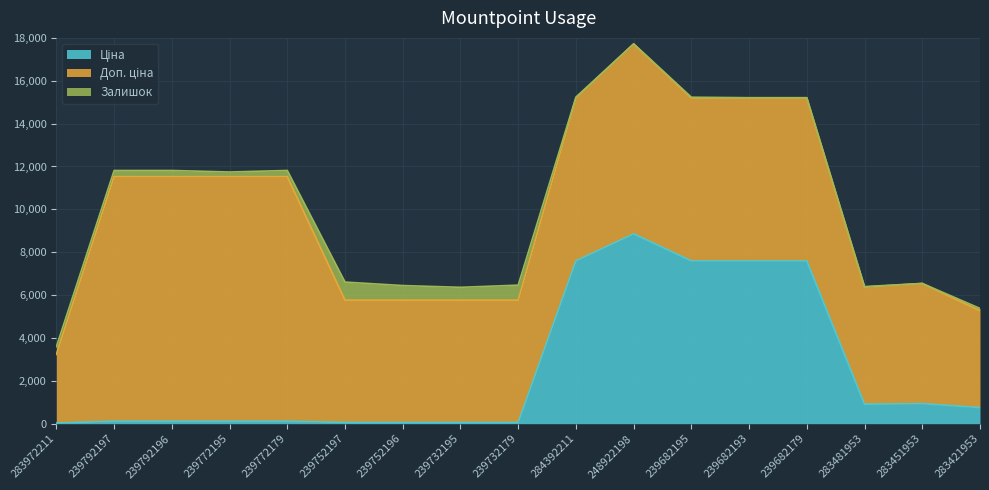

True or false: Доп. ціна and Ціна cross at least once.

False